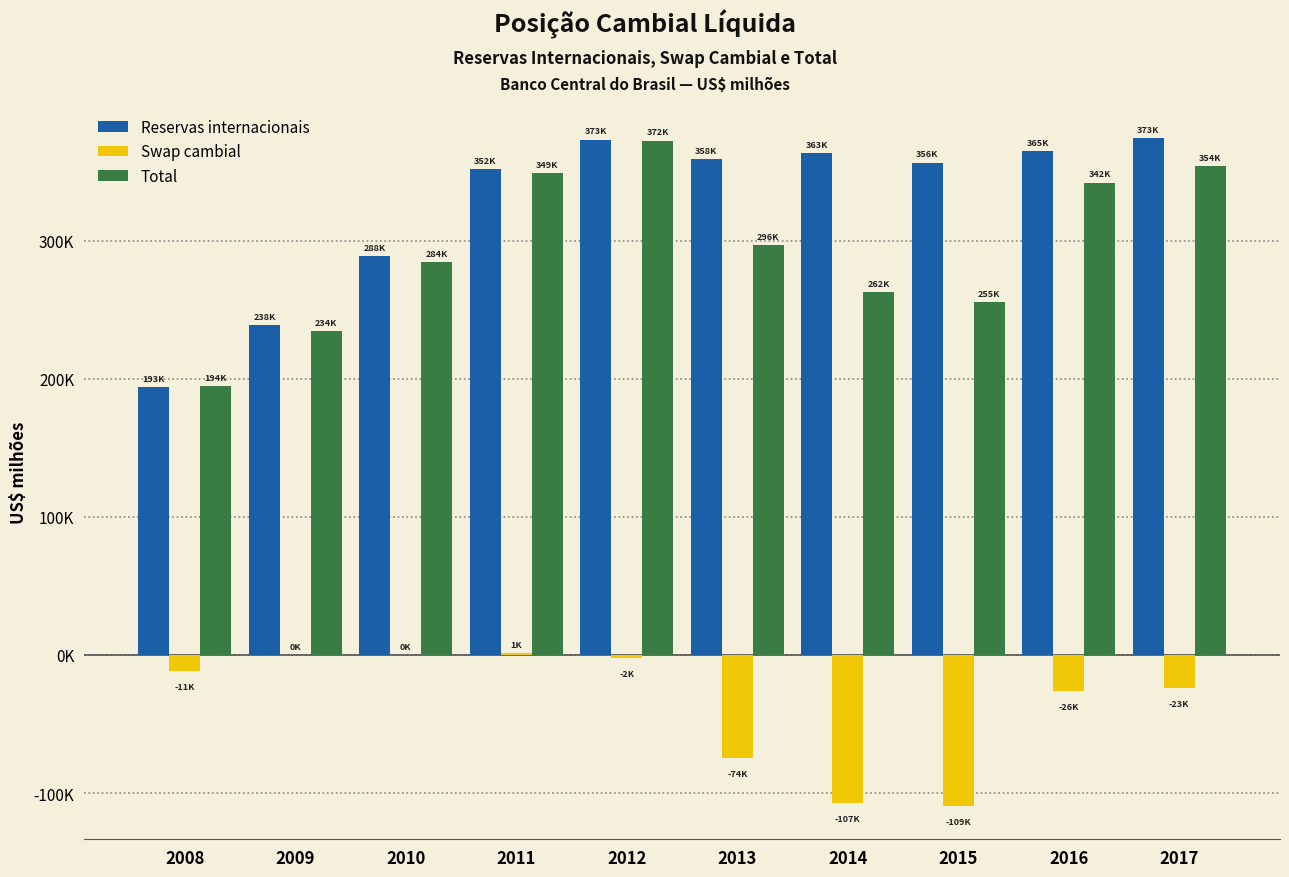

What is the approximate value of Swap cambial at 2013?

-74902.6